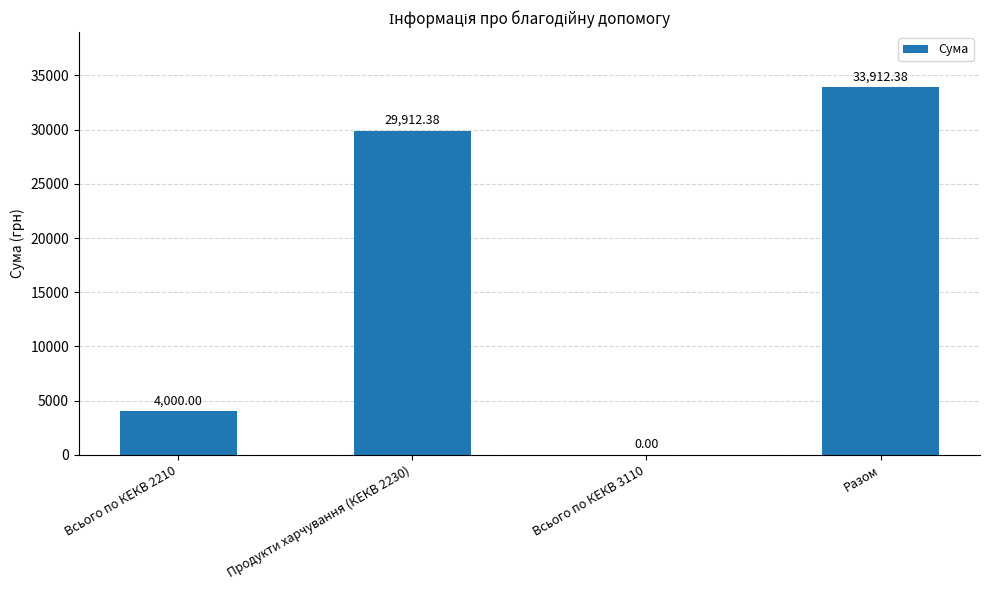

Between Разом and Всього по КЕКВ 3110, which is larger?

Разом